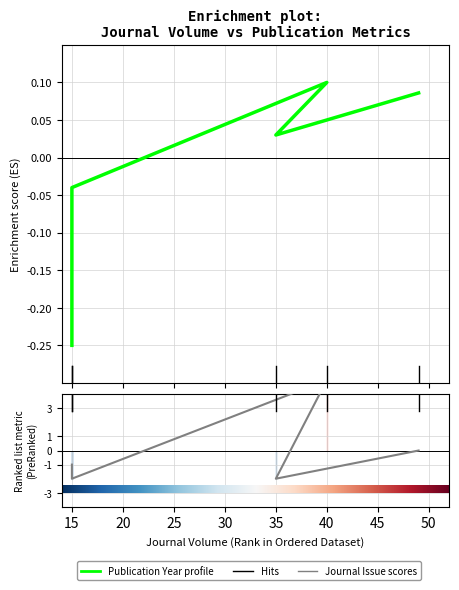

Rank the series by their average value, from lowest to highest.

Publication Year, Journal Issue